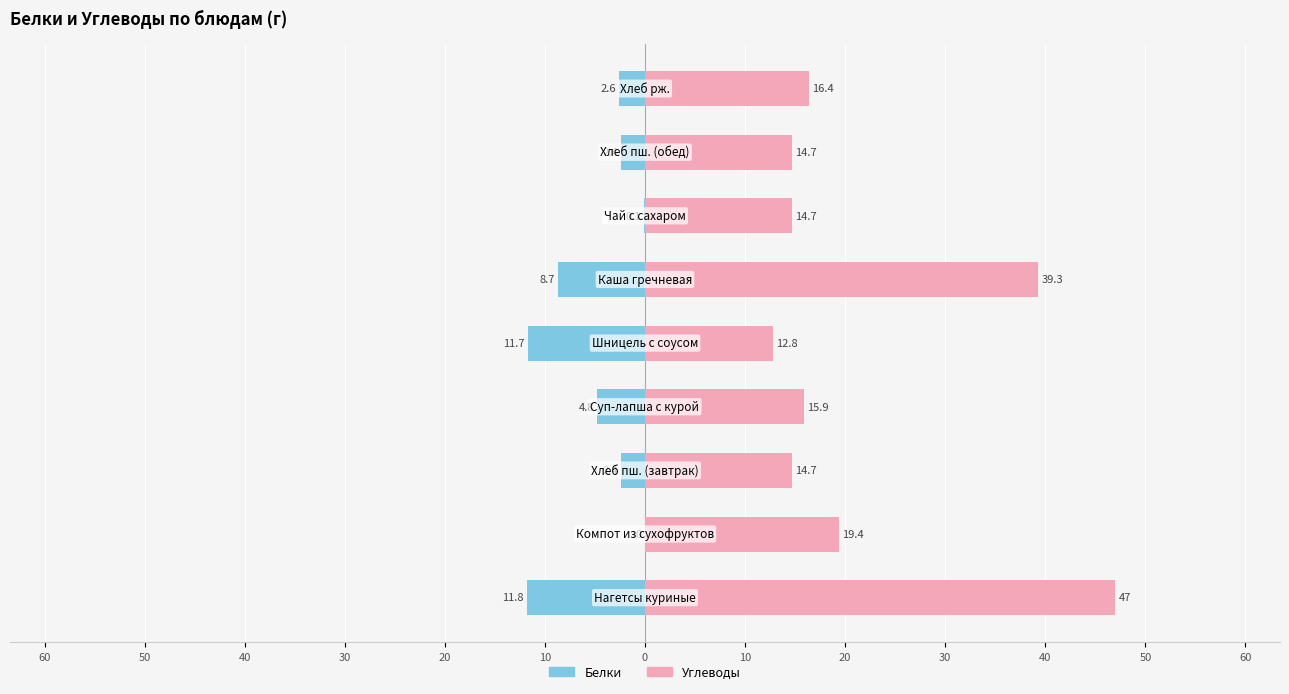

How many bars are there in total?

18